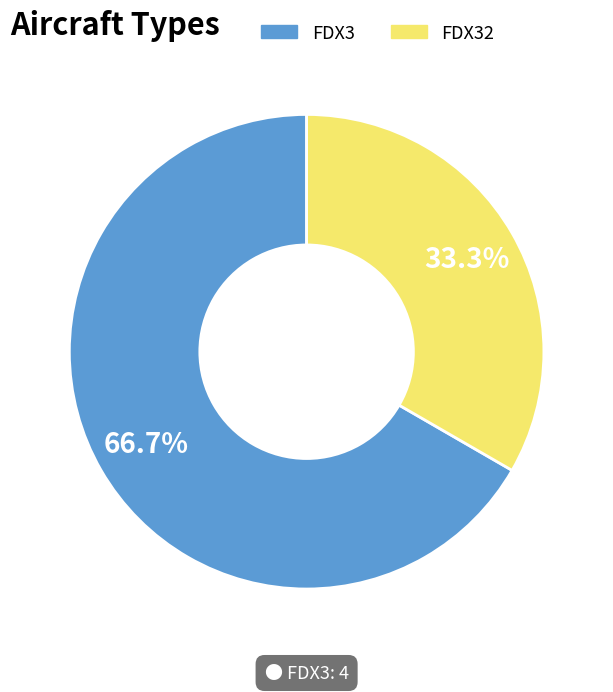

Rank the categories by value from lowest to highest.

FDX32, FDX3